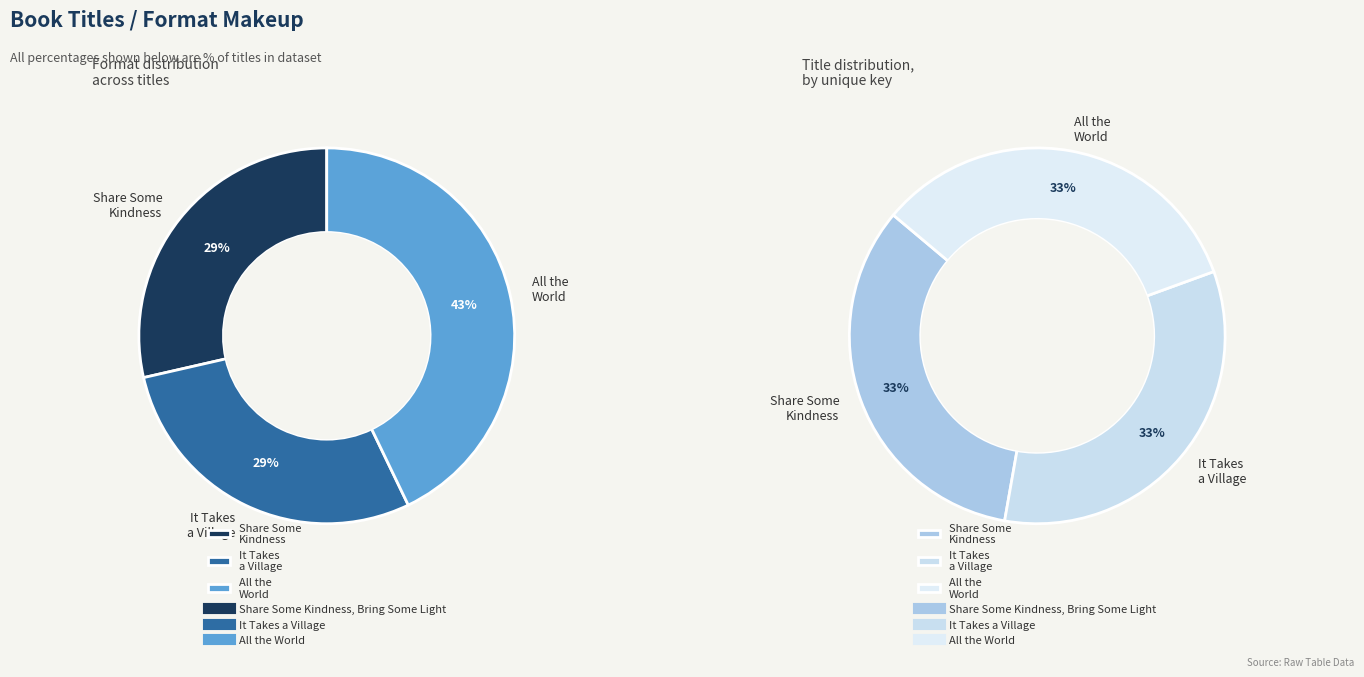

Is there any slice that represents more than half of the pie?

No